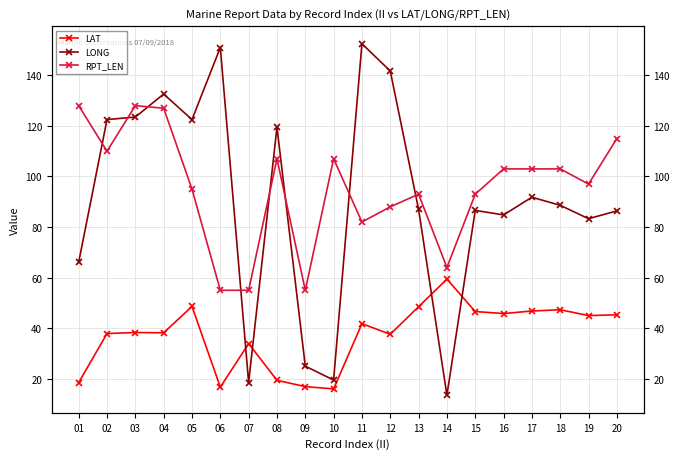

What is the approximate value of LONG at 10?

19.5